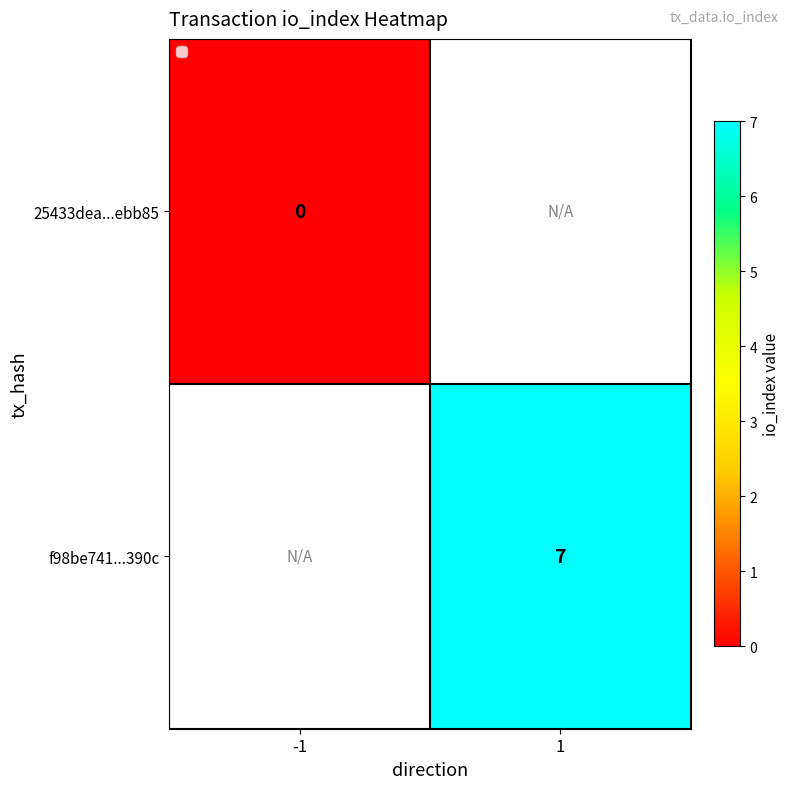

The f98be741...390c series shows 7 at 1. True or false?

True